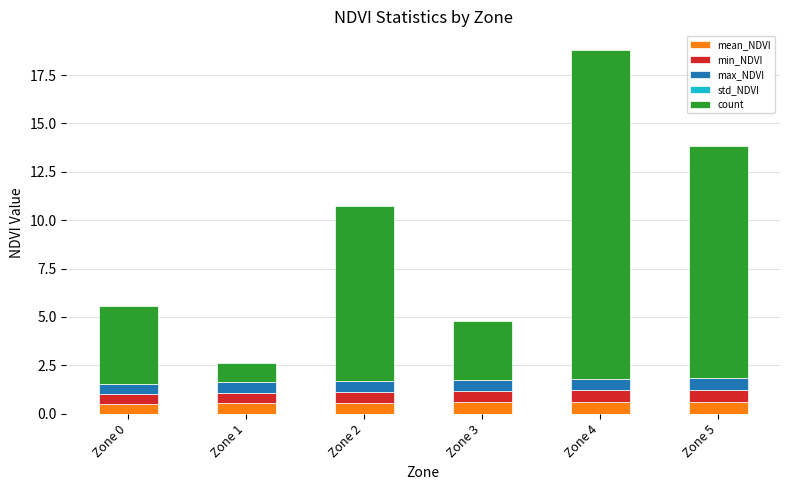

What is the total value across all series at Zone 1?

2.6